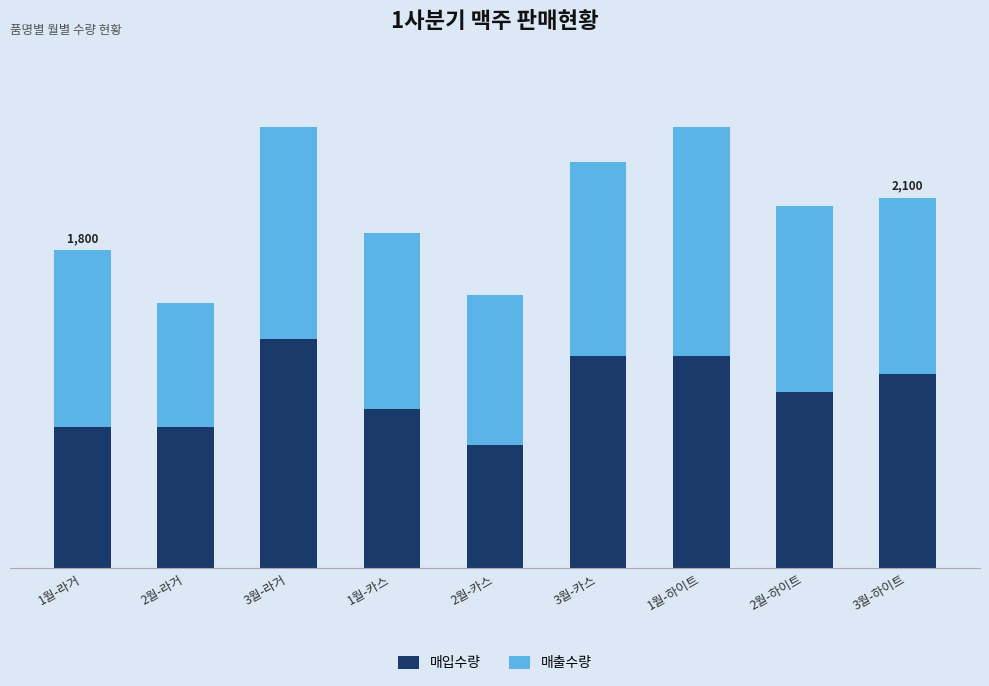

Does the chart contain any negative values?

No